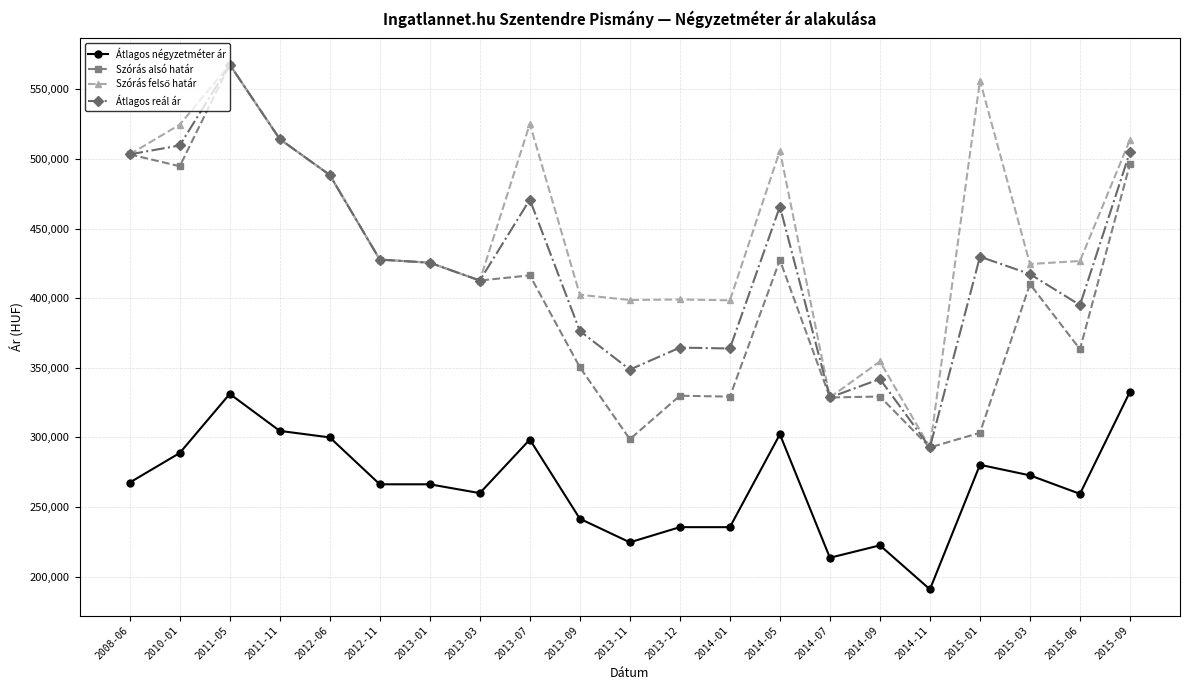

Is it true that Szórás alsó határ equals 259507 at 2008-06?

False